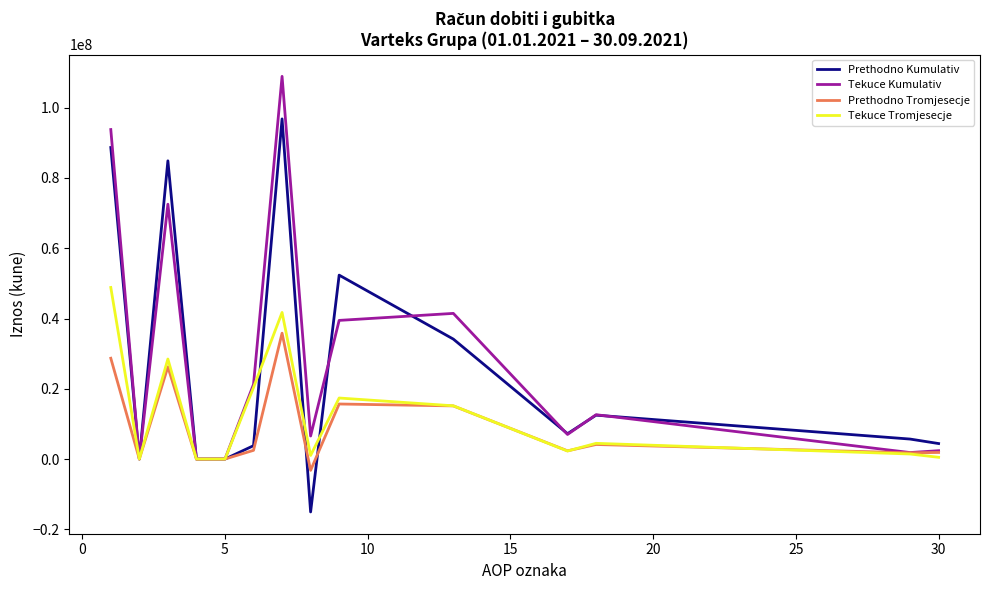

What is the greatest value displayed?

108922745